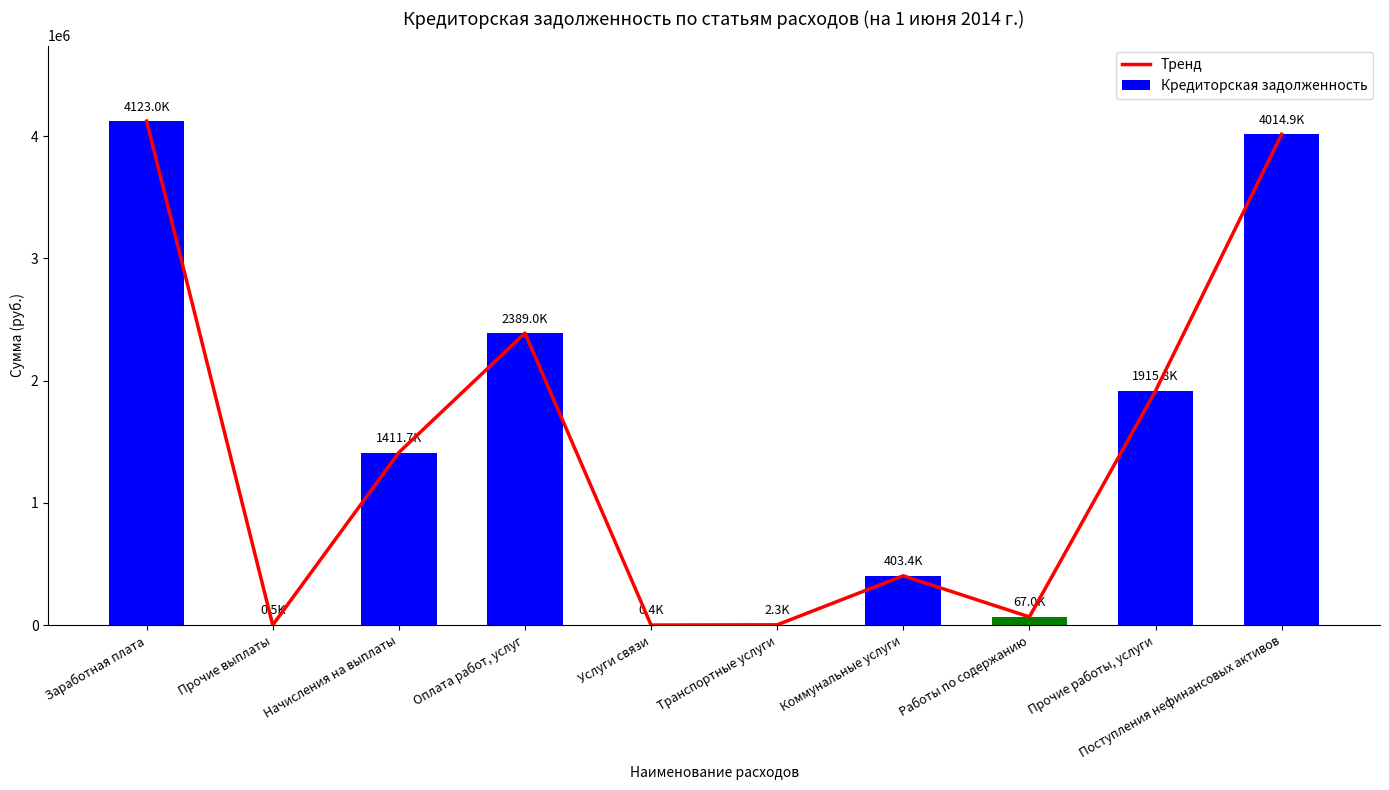

What is the approximate value of Тренд at Работы по содержанию?

67013.3